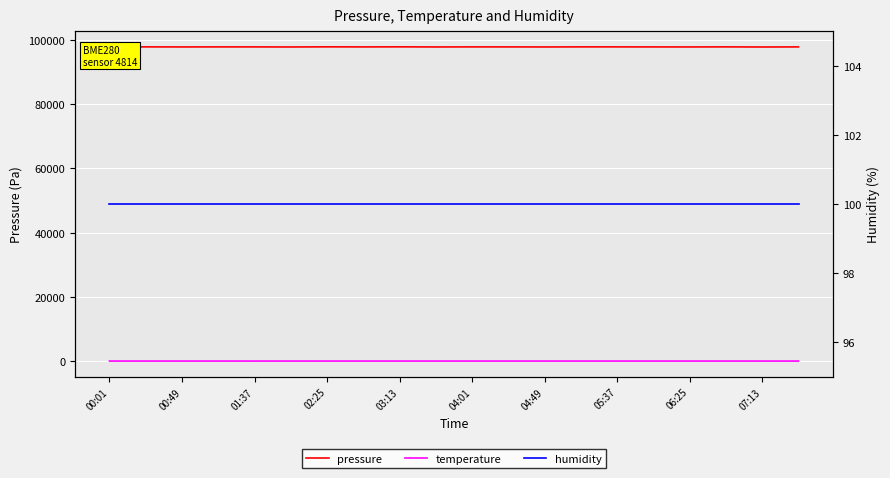

What are all the series names shown in the legend?

pressure, temperature, humidity